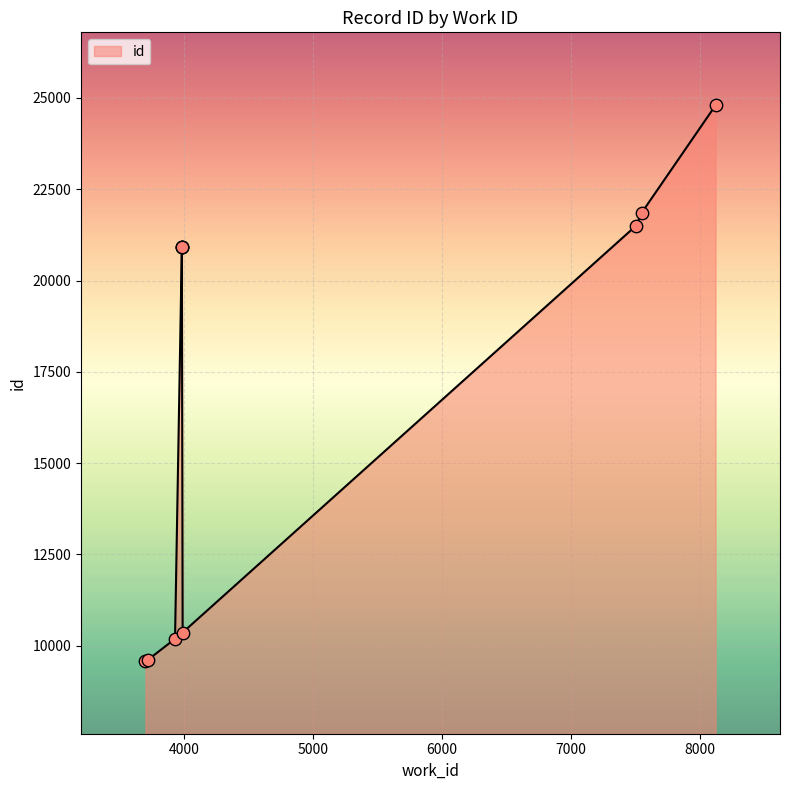

Which has a higher value, 7507 or 3930?

7507